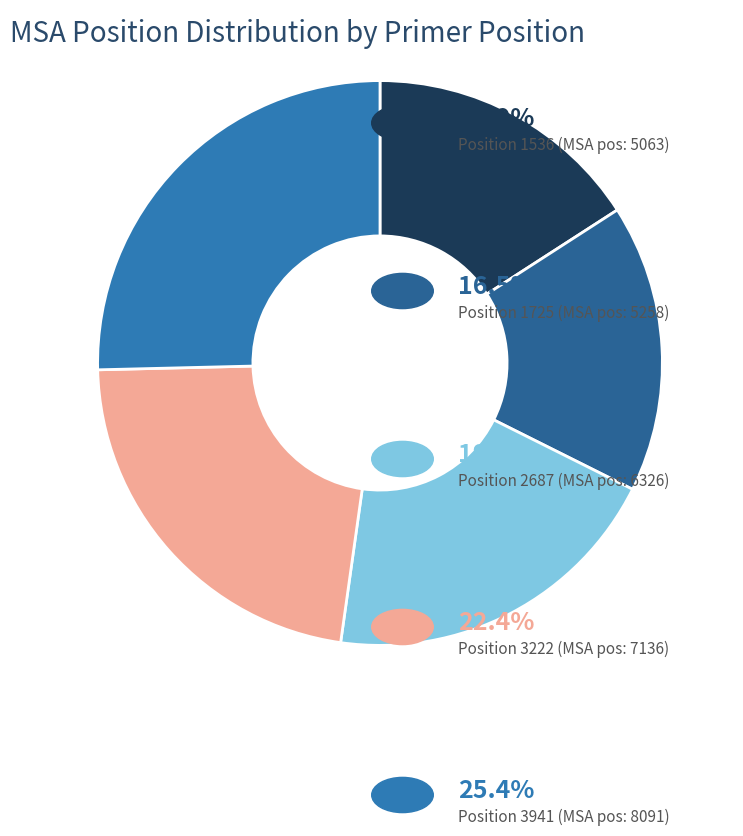

How many segments does this pie chart have?

5